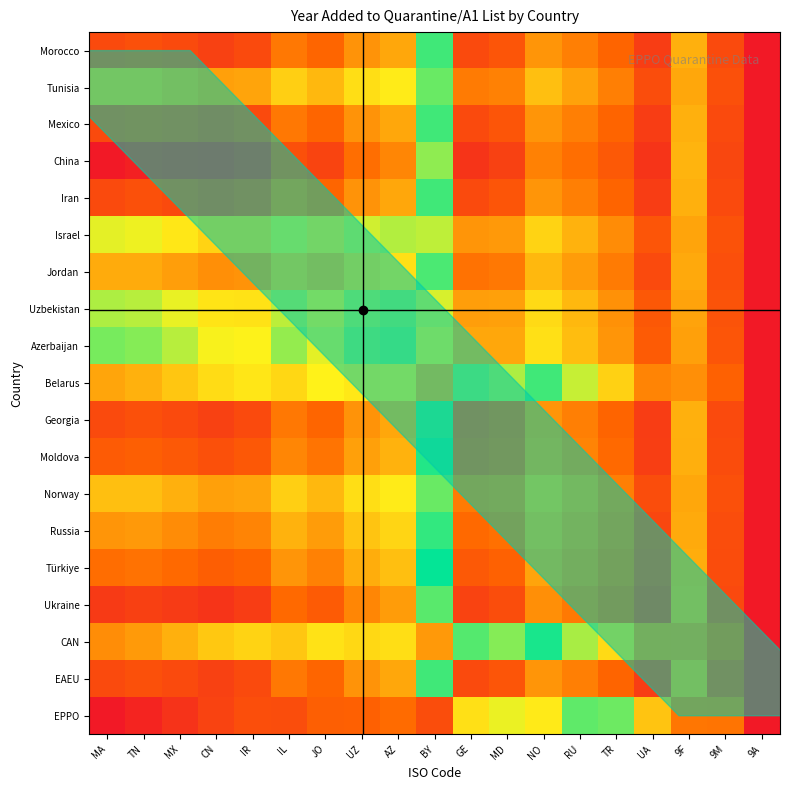

Reading left to right, extract all data points from this chart.

Morocco: MA=2018.0	TN=2017.7	MX=2018.0	CN=2018.5	IR=2018.0	IL=2015.5	JO=2016.3	UZ=2014.1	AZ=2013.1	BY=2006.0	GE=2018.0	MD=2017.4	NO=2014.0	RU=2015.1	TR=2016.4	UA=2018.8	9F=1994.9	9M=2018.0	9A=1975.0
Tunisia: MA=2012.0	TN=2012.0	MX=2012.7	CN=2013.5	IR=2013.3	IL=2011.2	JO=2012.3	UZ=2010.4	AZ=2009.8	BY=2003.0	GE=2015.3	MD=2015.1	NO=2012.0	RU=2013.4	TR=2015.1	UA=2017.8	9F=1994.2	9M=2017.7	9A=1975.0
Mexico: MA=2018.0	TN=2017.7	MX=2018.0	CN=2018.5	IR=2018.0	IL=2015.5	JO=2016.3	UZ=2014.1	AZ=2013.1	BY=2006.0	GE=2018.0	MD=2017.4	NO=2014.0	RU=2015.1	TR=2016.4	UA=2018.8	9F=1994.9	9M=2018.0	9A=1975.0
China: MA=2021.0	TN=2020.5	MX=2020.7	CN=2021.0	IR=2020.3	IL=2017.7	JO=2018.3	UZ=2015.9	AZ=2014.8	BY=2007.5	GE=2019.3	MD=2018.6	NO=2015.0	RU=2015.9	TR=2017.1	UA=2019.3	9F=1995.2	9M=2018.2	9A=1975.0
Iran: MA=2018.0	TN=2017.7	MX=2018.0	CN=2018.5	IR=2018.0	IL=2015.5	JO=2016.3	UZ=2014.1	AZ=2013.1	BY=2006.0	GE=2018.0	MD=2017.4	NO=2014.0	RU=2015.1	TR=2016.4	UA=2018.8	9F=1994.9	9M=2018.0	9A=1975.0
Israel: MA=2009.0	TN=2009.2	MX=2010.0	CN=2011.0	IR=2011.0	IL=2009.0	JO=2010.3	UZ=2008.6	AZ=2008.1	BY=2001.5	GE=2014.0	MD=2013.9	NO=2011.0	RU=2012.6	TR=2014.4	UA=2017.3	9F=1993.9	9M=2017.5	9A=1975.0
Jordan: MA=2013.0	TN=2012.9	MX=2013.6	CN=2014.3	IR=2014.1	IL=2011.9	JO=2013.0	UZ=2011.1	AZ=2010.3	BY=2003.5	GE=2015.8	MD=2015.4	NO=2012.3	RU=2013.7	TR=2015.3	UA=2018.0	9F=1994.3	9M=2017.7	9A=1975.0
Uzbekistan: MA=2008.0	TN=2008.2	MX=2009.1	CN=2010.2	IR=2010.2	IL=2008.3	JO=2009.7	UZ=2008.0	AZ=2007.6	BY=2001.0	GE=2013.6	MD=2013.5	NO=2010.7	RU=2012.3	TR=2014.2	UA=2017.2	9F=1993.8	9M=2017.4	9A=1975.0
Azerbaijan: MA=2007.0	TN=2007.3	MX=2008.2	CN=2009.3	IR=2009.4	IL=2007.6	JO=2009.0	UZ=2007.4	AZ=2007.0	BY=2000.5	GE=2013.1	MD=2013.1	NO=2010.3	RU=2012.1	TR=2014.0	UA=2017.0	9F=1993.7	9M=2017.4	9A=1975.0
Belarus: MA=1994.0	TN=1995.0	MX=1996.7	CN=1998.5	IR=1999.3	IL=1998.2	JO=2000.3	UZ=1999.4	AZ=1999.8	BY=1994.0	GE=2007.3	MD=2008.1	NO=2006.0	RU=2008.4	TR=2011.1	UA=2014.8	9F=1992.2	9M=2016.7	9A=1975.0
Georgia: MA=2018.0	TN=2017.7	MX=2018.0	CN=2018.5	IR=2018.0	IL=2015.5	JO=2016.3	UZ=2014.1	AZ=2013.1	BY=2006.0	GE=2018.0	MD=2017.4	NO=2014.0	RU=2015.1	TR=2016.4	UA=2018.8	9F=1994.9	9M=2018.0	9A=1975.0
Moldova: MA=2017.0	TN=2016.7	MX=2017.1	CN=2017.7	IR=2017.2	IL=2014.8	JO=2015.7	UZ=2013.5	AZ=2012.6	BY=2005.5	GE=2017.6	MD=2017.0	NO=2013.7	RU=2014.8	TR=2016.2	UA=2018.7	9F=1994.8	9M=2017.9	9A=1975.0
Norway: MA=2012.0	TN=2012.0	MX=2012.7	CN=2013.5	IR=2013.3	IL=2011.2	JO=2012.3	UZ=2010.4	AZ=2009.8	BY=2003.0	GE=2015.3	MD=2015.1	NO=2012.0	RU=2013.4	TR=2015.1	UA=2017.8	9F=1994.2	9M=2017.7	9A=1975.0
Russia: MA=2014.0	TN=2013.9	MX=2014.4	CN=2015.2	IR=2014.9	IL=2012.6	JO=2013.7	UZ=2011.7	AZ=2010.9	BY=2004.0	GE=2016.2	MD=2015.8	NO=2012.7	RU=2014.0	TR=2015.6	UA=2018.2	9F=1994.4	9M=2017.8	9A=1975.0
Türkiye: MA=2016.0	TN=2015.8	MX=2016.2	CN=2016.8	IR=2016.4	IL=2014.1	JO=2015.0	UZ=2012.9	AZ=2012.0	BY=2005.0	GE=2017.1	MD=2016.6	NO=2013.3	RU=2014.6	TR=2016.0	UA=2018.5	9F=1994.7	9M=2017.9	9A=1975.0
Ukraine: MA=2019.0	TN=2018.6	MX=2018.9	CN=2019.3	IR=2018.8	IL=2016.2	JO=2017.0	UZ=2014.7	AZ=2013.7	BY=2006.5	GE=2018.4	MD=2017.8	NO=2014.3	RU=2015.4	TR=2016.7	UA=2019.0	9F=1995.0	9M=2018.1	9A=1975.0
CAN: MA=1992.0	TN=1993.1	MX=1994.9	CN=1996.8	IR=1997.8	IL=1996.7	JO=1999.0	UZ=1998.2	AZ=1998.7	BY=1993.0	GE=2006.4	MD=2007.3	NO=2005.3	RU=2007.9	TR=2010.7	UA=2014.5	9F=1992.0	9M=2016.6	9A=1975.0
EAEU: MA=2018.0	TN=2017.7	MX=2018.0	CN=2018.5	IR=2018.0	IL=2015.5	JO=2016.3	UZ=2014.1	AZ=2013.1	BY=2006.0	GE=2018.0	MD=2017.4	NO=2014.0	RU=2015.1	TR=2016.4	UA=2018.8	9F=1994.9	9M=2018.0	9A=1975.0
EPPO: MA=1975.0	TN=1977.1	MX=1979.8	CN=1982.7	IR=1984.6	IL=1984.4	JO=1987.7	UZ=1987.8	AZ=1989.2	BY=1984.5	GE=1998.9	MD=2000.7	NO=1999.7	RU=2003.2	TR=2006.9	UA=2011.7	9F=1990.1	9M=2015.6	9A=1975.0